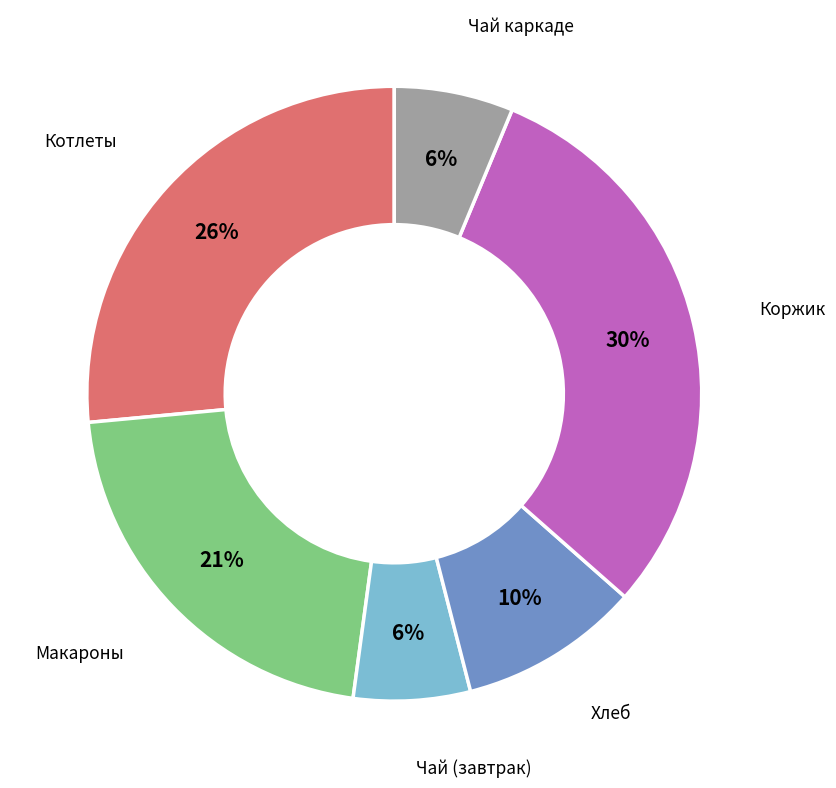

Is it true that Чай каркаде is 1% of the pie?

False